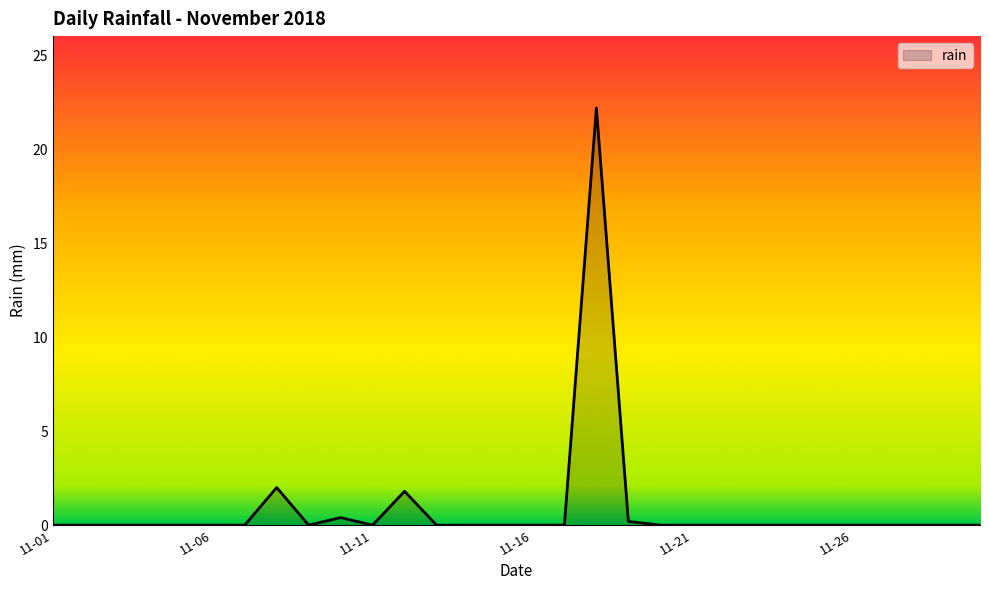

Does the chart display data point markers on the line(s)?

No